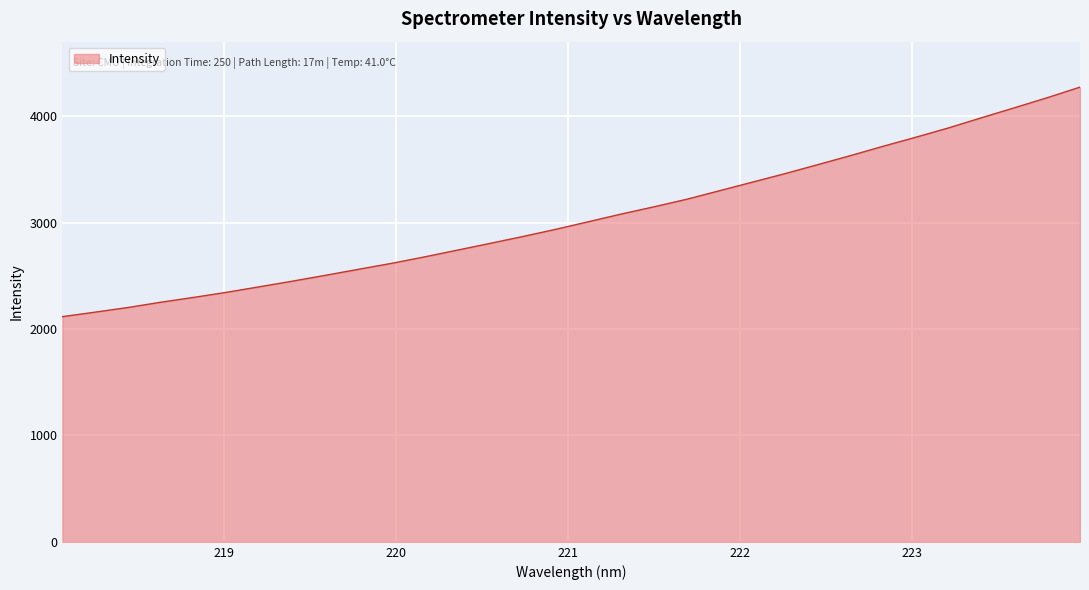

What is the difference between the maximum and minimum values?

2156.5